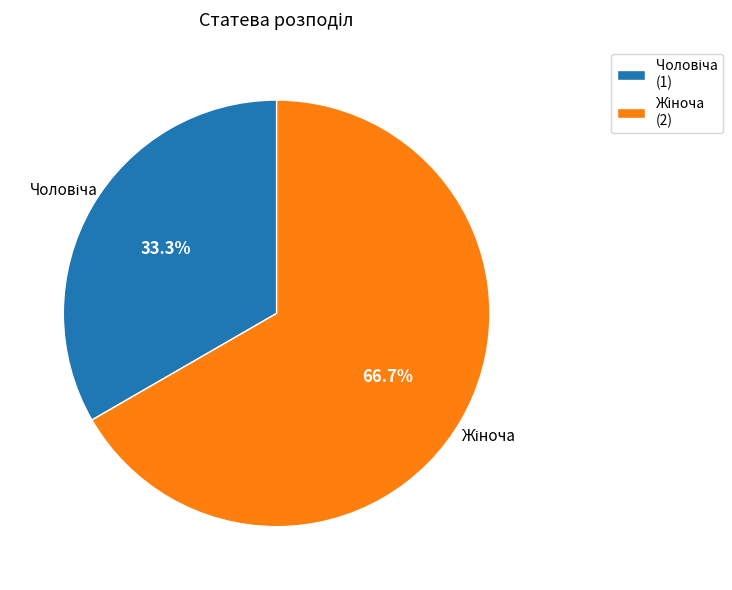

How many slices are in this pie chart?

2